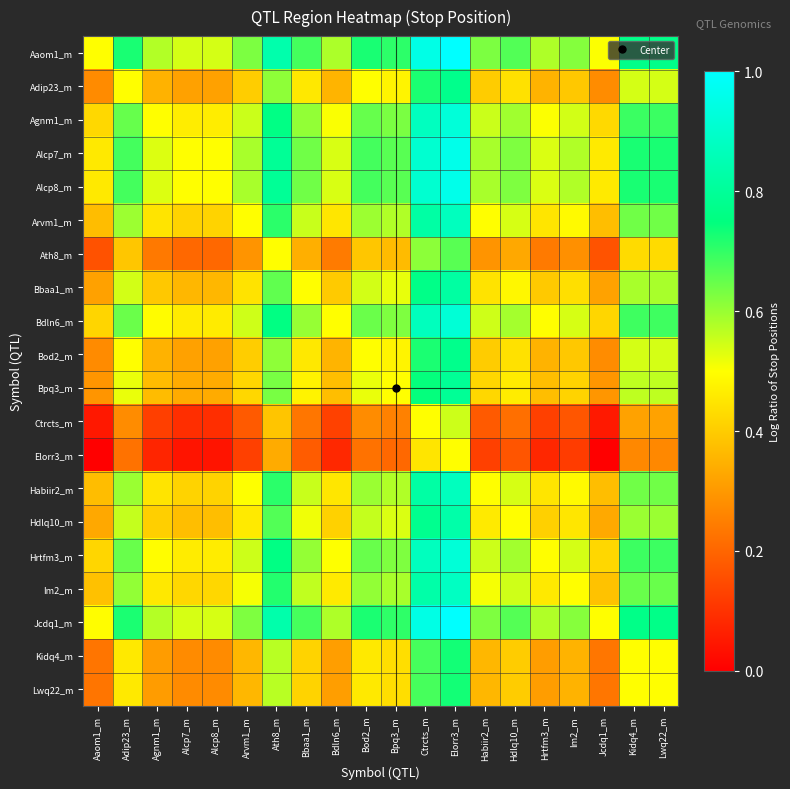

Which has a higher value, Arvm1_m or Ath8_m?

Ath8_m